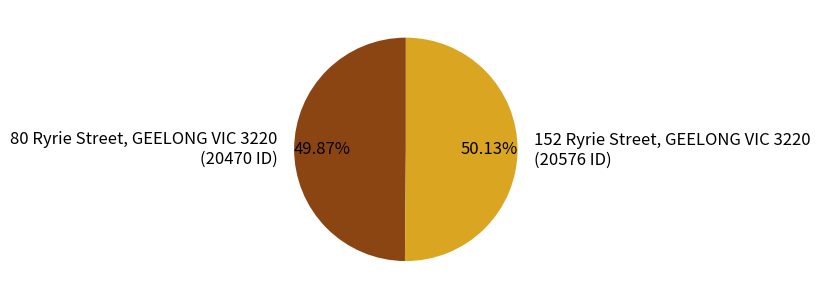

What is the ratio of the value at 152 Ryrie Street, GEELONG VIC 3220 (20576 ID) to the value at 80 Ryrie Street, GEELONG VIC 3220 (20470 ID)?

1.0